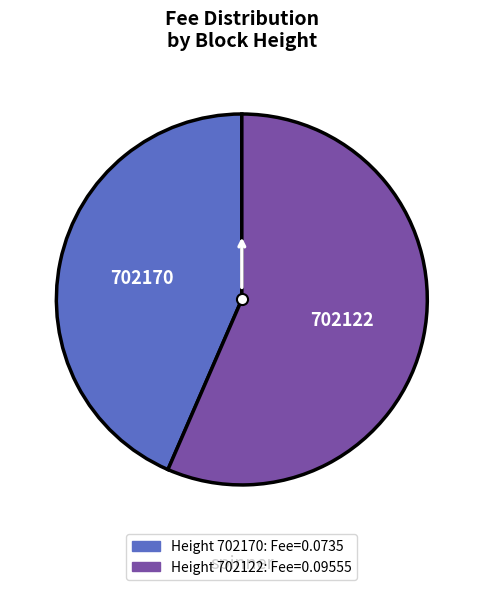

Is there any slice that represents more than half of the pie?

Yes